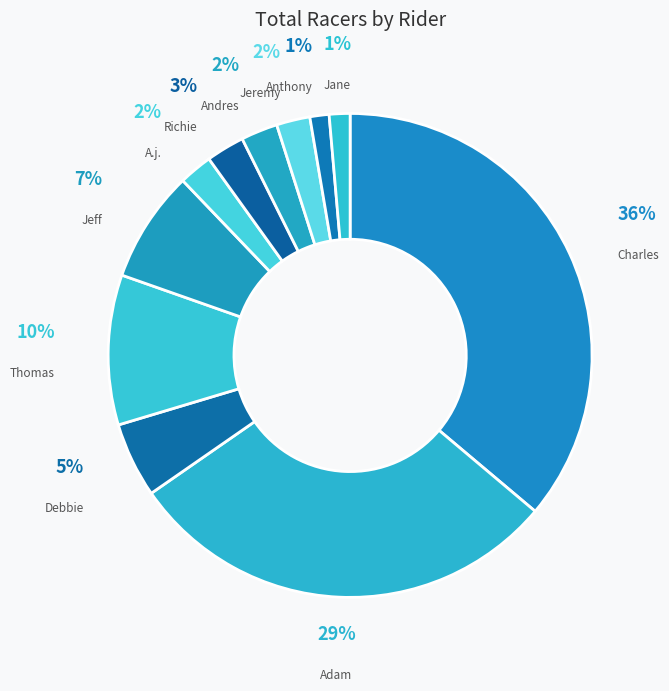

Which has a higher value, Anthony or Jeff?

Jeff